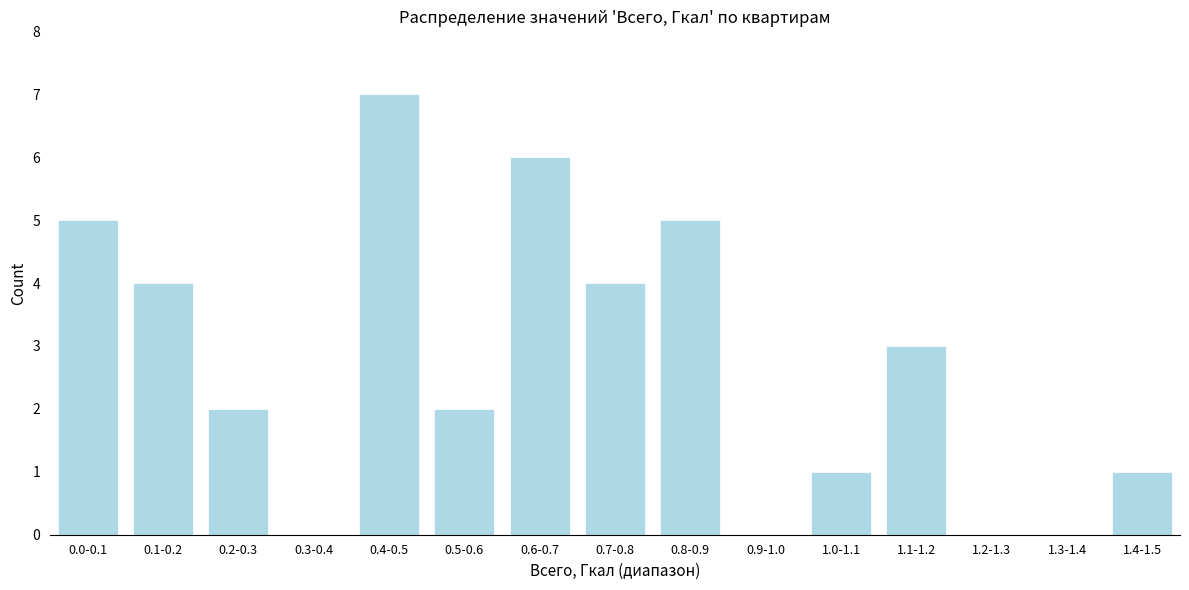

Reading left to right, extract all data points from this chart.

0.0-0.1=5	0.1-0.2=4	0.2-0.3=2	0.3-0.4=0	0.4-0.5=7	0.5-0.6=2	0.6-0.7=6	0.7-0.8=4	0.8-0.9=5	0.9-1.0=0	1.0-1.1=1	1.1-1.2=3	1.2-1.3=0	1.3-1.4=0	1.4-1.5=1